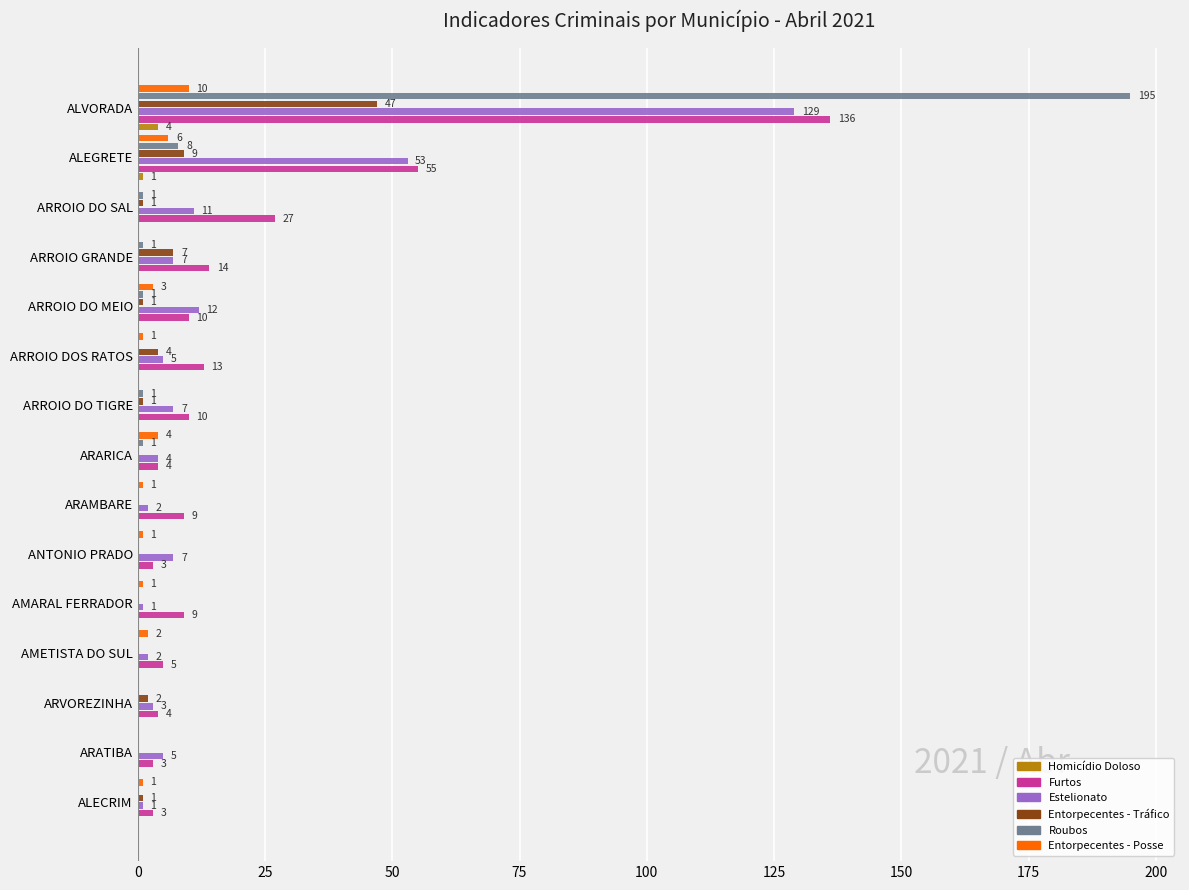

The value of Roubos at ARROIO DO TIGRE is 1. True or false?

True